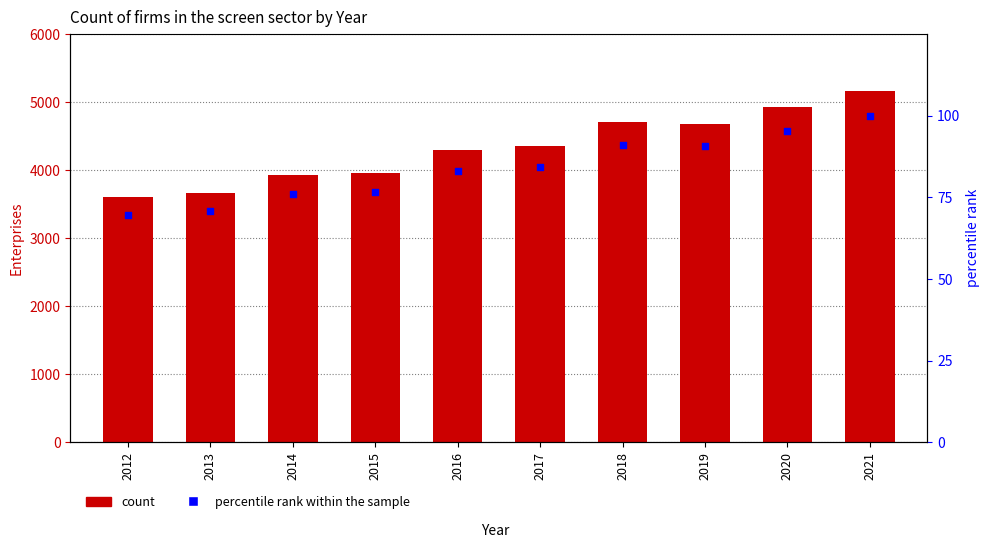

Which series reaches the minimum Y coordinate?

percentile rank within the sample